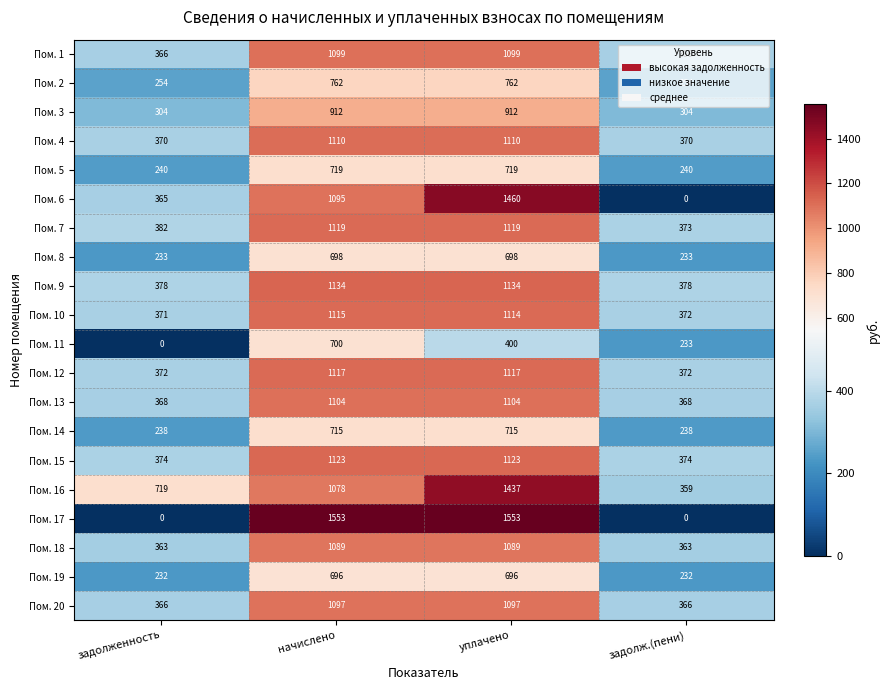

Is it true that Пом. 12 equals 1117 at начислено?

True